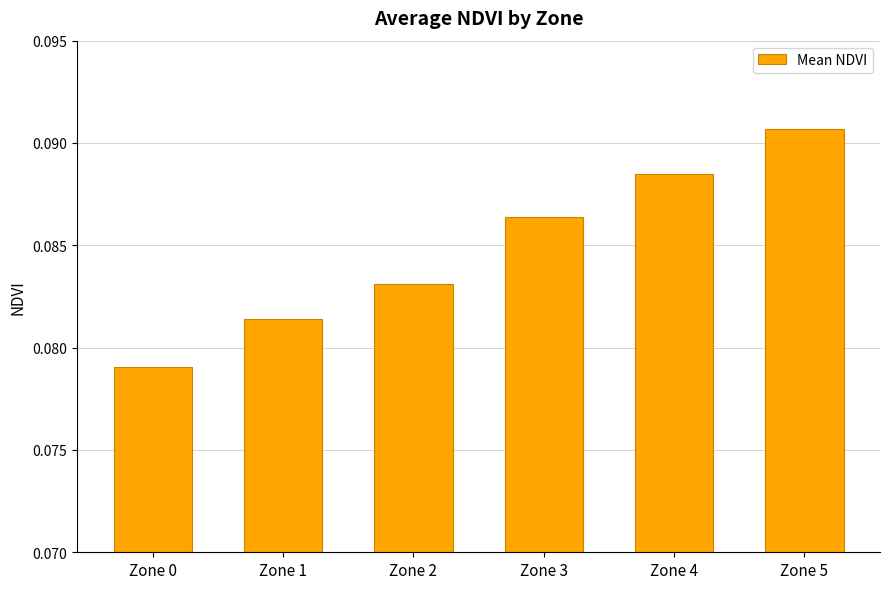

The chart shows a value of 0.0 at Zone 0. True or false?

False